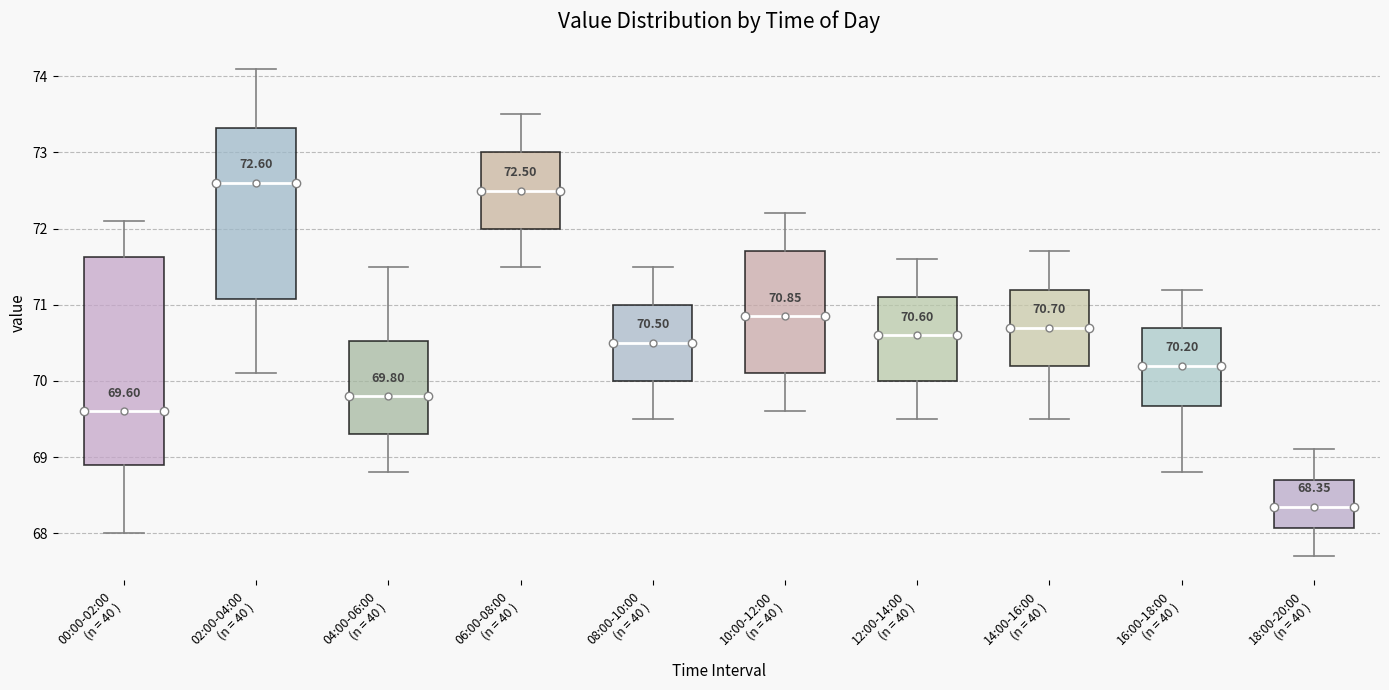

Comparing the boxes themselves (not the whiskers), which one is the tallest?

00:00-02:00 (n = 40 )